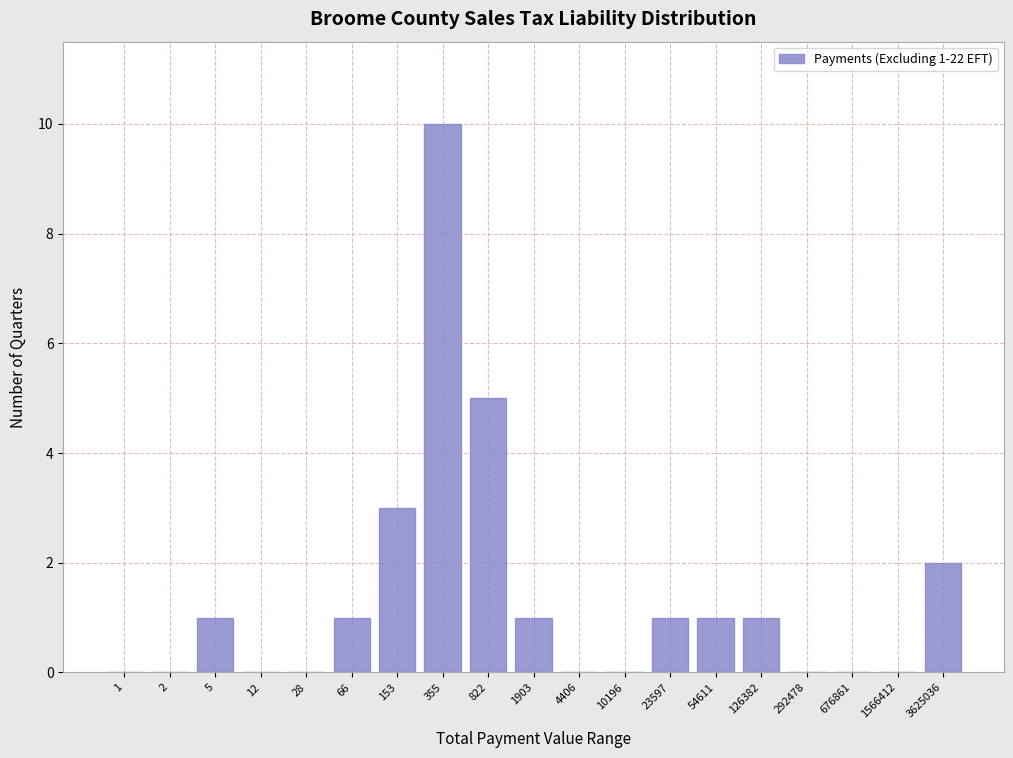

Reading left to right, transcribe all the data shown in this chart.

1=0	2=0	5=1	12=0	28=0	66=1	153=3	355=10	822=5	1903=1	4406=0	10196=0	23597=1	54611=1	126382=1	292478=0	676861=0	1566412=0	3625036=2